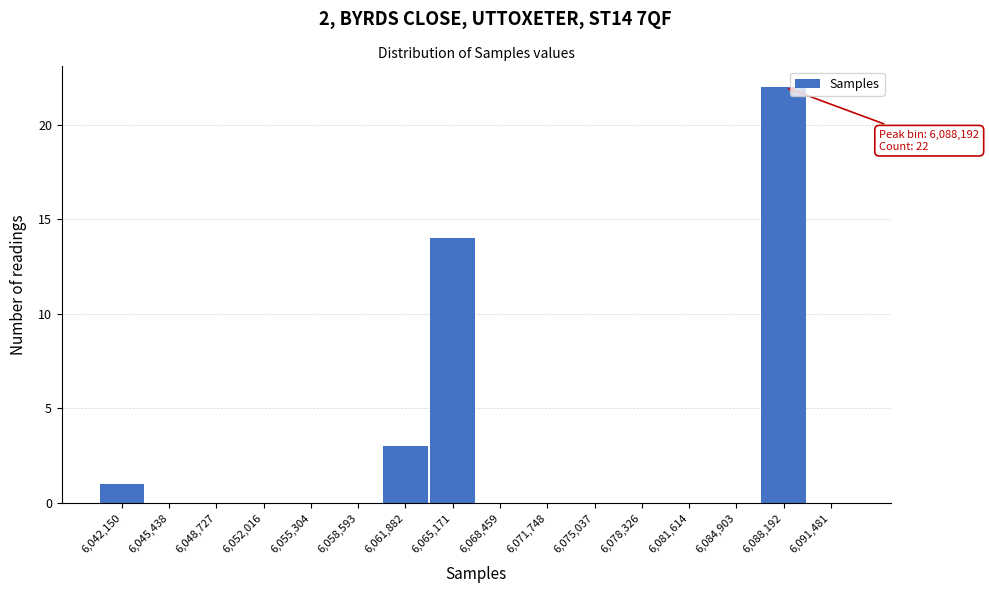

Reading left to right, what are all the values shown in this chart?

6,042,150=1	6,045,438=0	6,048,727=0	6,052,016=0	6,055,304=0	6,058,593=0	6,061,882=3	6,065,171=14	6,068,459=0	6,071,748=0	6,075,037=0	6,078,326=0	6,081,614=0	6,084,903=0	6,088,192=22	6,091,481=0